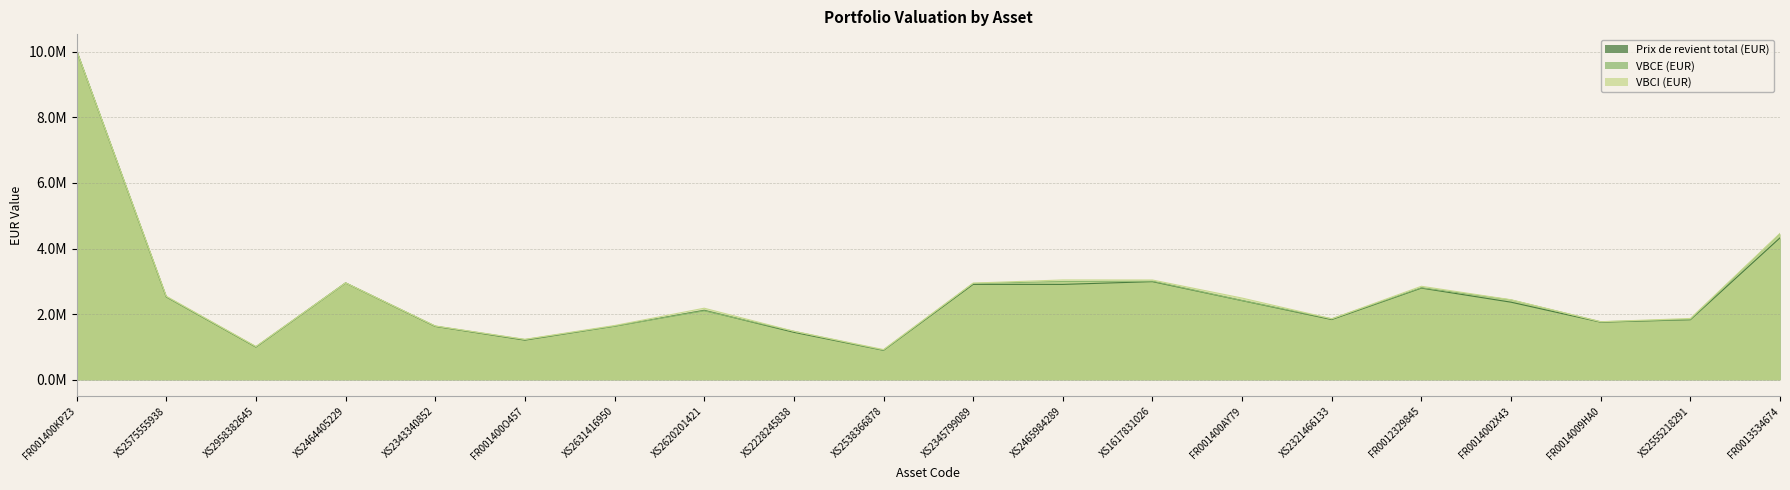

Is it true that VBCI (EUR) equals 1478704.5 at XS2228245838?

True